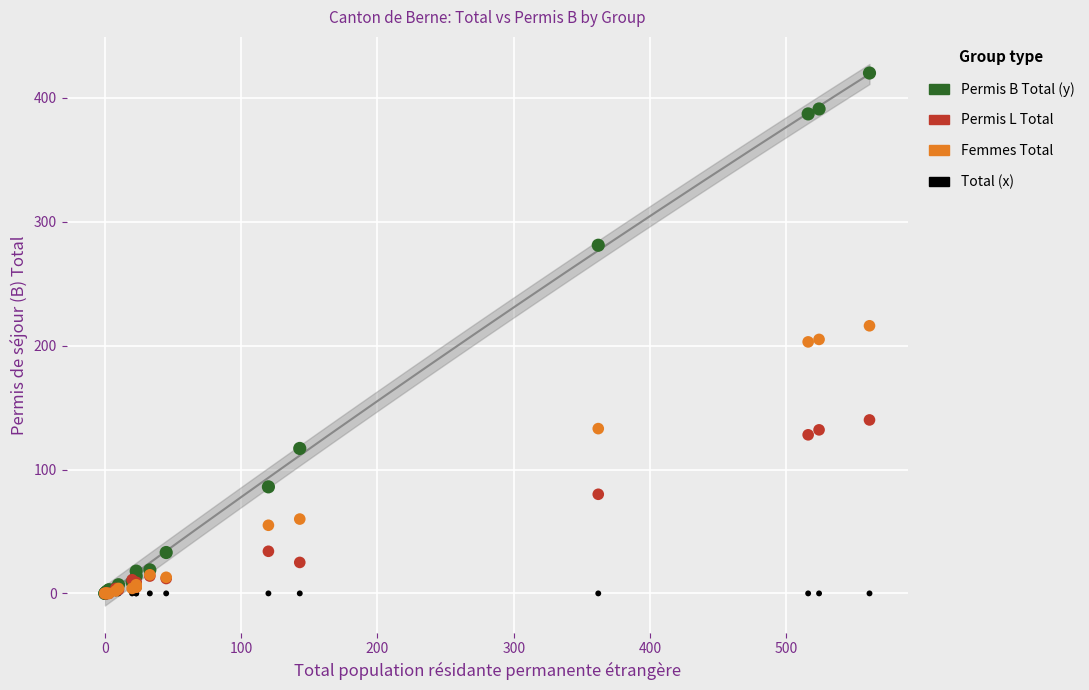

What are all the series names shown in the legend?

Permis B Total (y), Permis L Total, Femmes Total, Total (x)